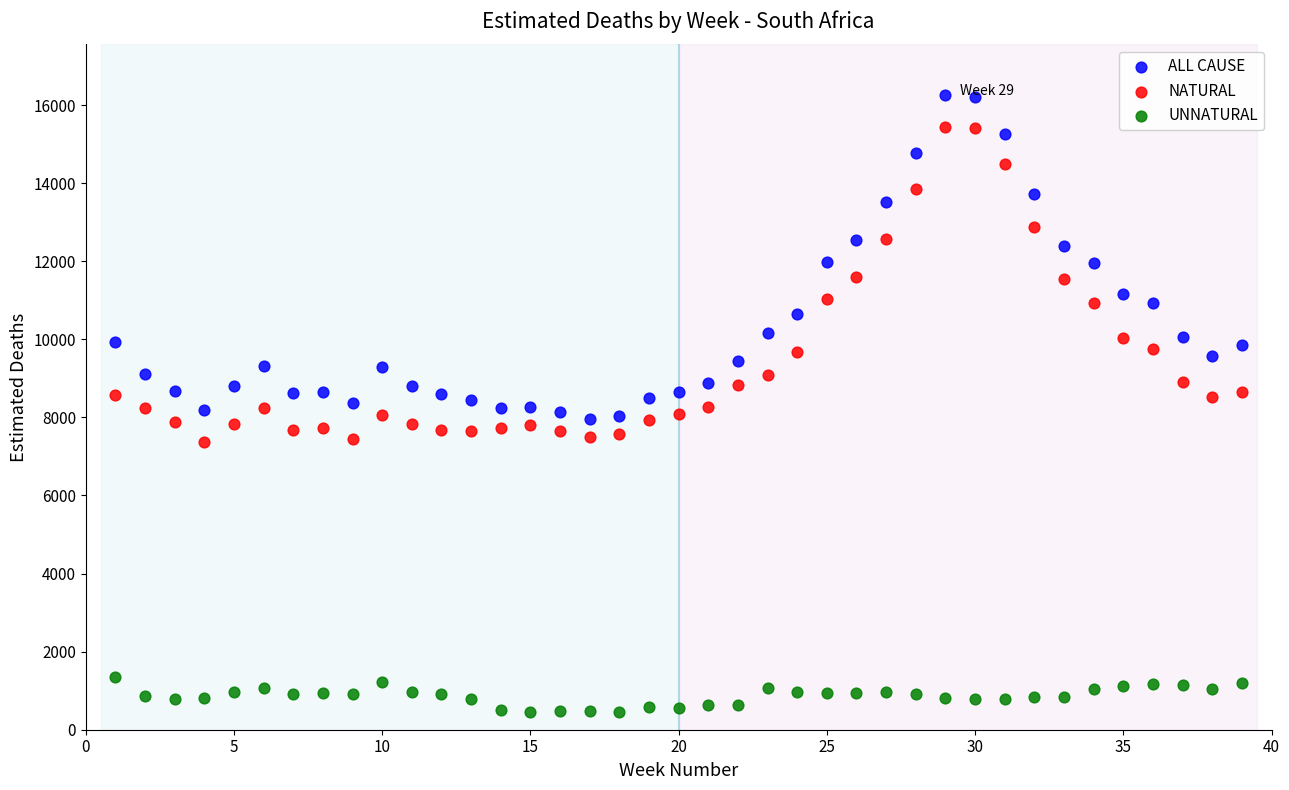

What are all the series names shown in the legend?

ALL CAUSE, NATURAL, UNNATURAL